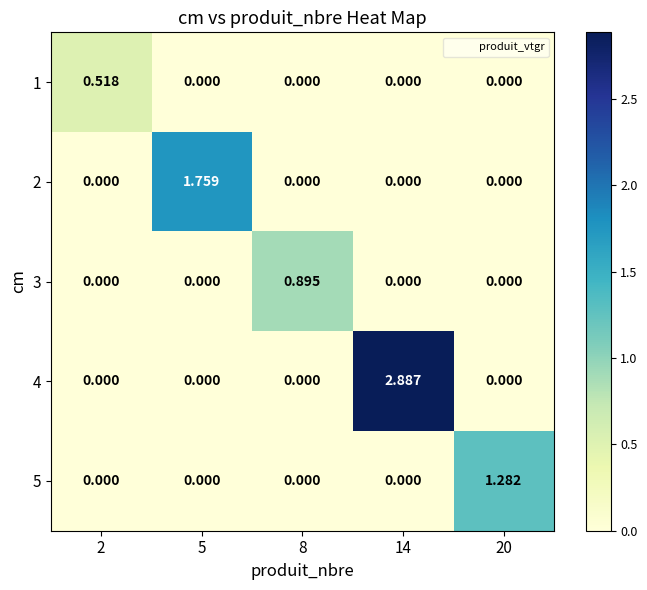

How many values in 2 are above zero?

1